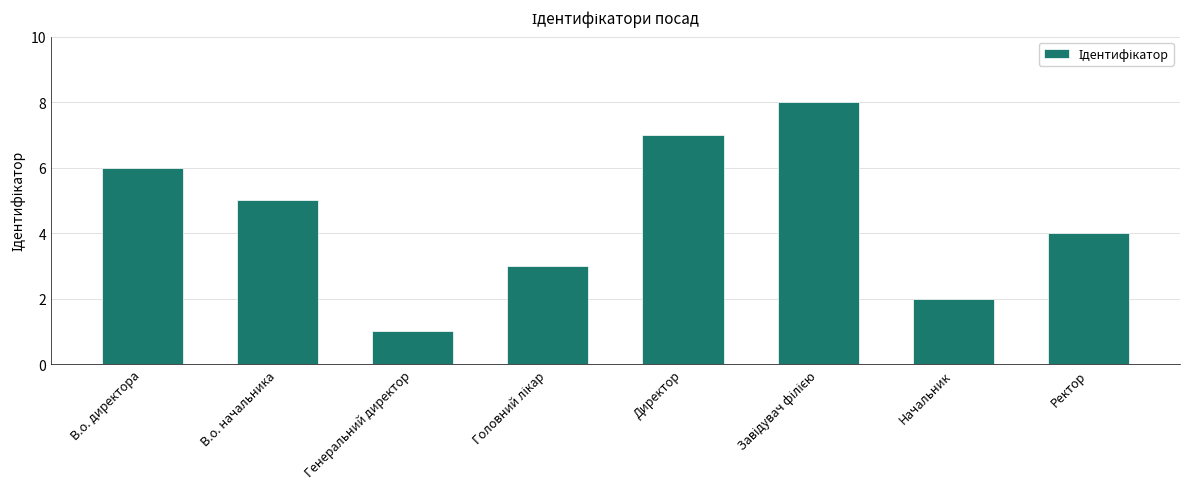

True or false: the data shows 7 at Ректор.

False